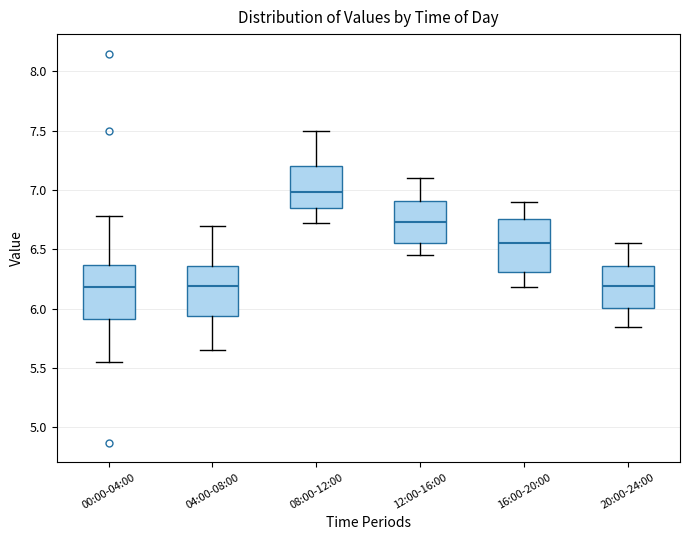

Reading left to right, read every box against the y-axis: the position of its median line, the range the box covers, and the ends of its whiskers. The values are not printed on the chart, so give them approximately, as read against the axis.

00:00-04:00: median 6.20, box 5.90 to 6.35, whiskers 5.55 to 6.80
04:00-08:00: median 6.20, box 5.95 to 6.35, whiskers 5.65 to 6.70
08:00-12:00: median 7.00, box 6.85 to 7.20, whiskers 6.70 to 7.50
12:00-16:00: median 6.75, box 6.55 to 6.90, whiskers 6.45 to 7.10
16:00-20:00: median 6.55, box 6.30 to 6.75, whiskers 6.20 to 6.90
20:00-24:00: median 6.20, box 6.00 to 6.35, whiskers 5.85 to 6.55